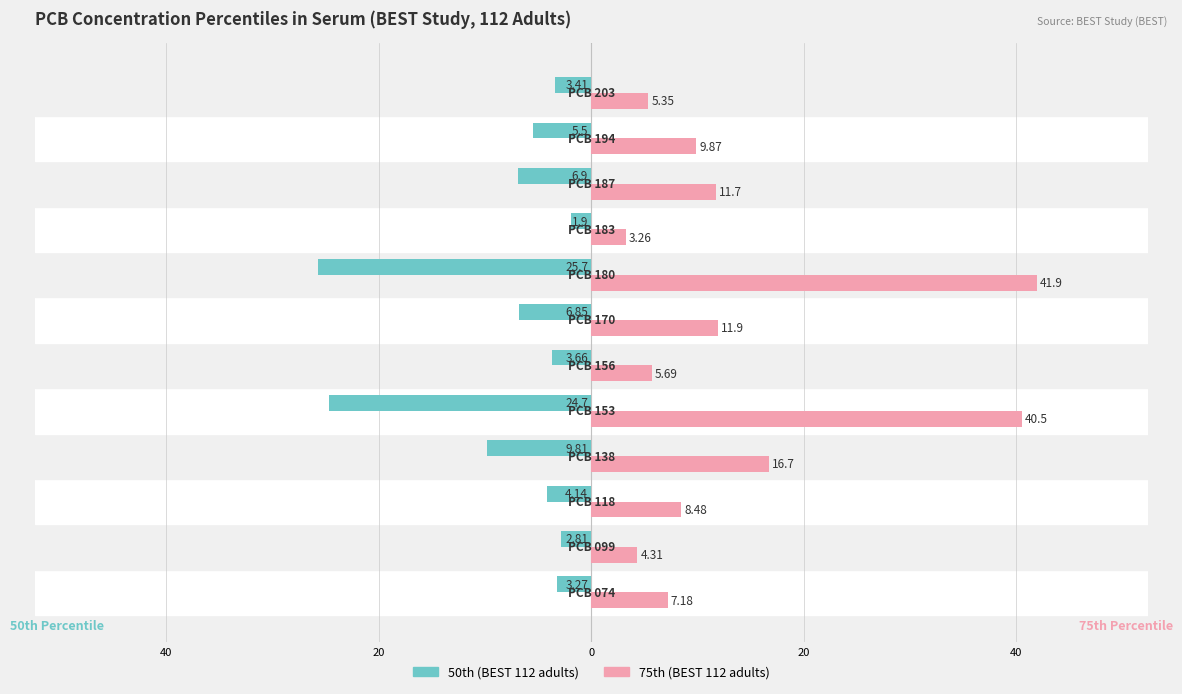

What are all the series names shown in the legend?

50th (BEST 112 adults), 75th (BEST 112 adults)